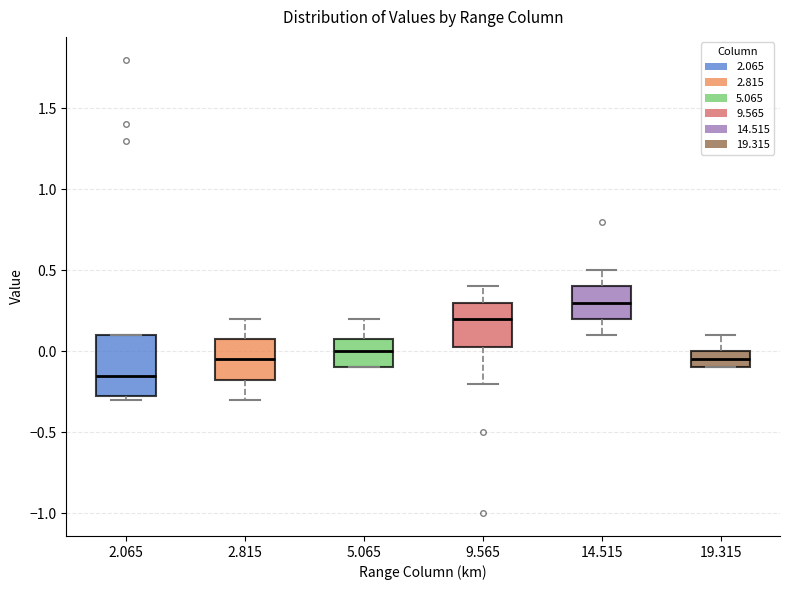

Reading left to right, read every box against the y-axis: the position of its median line, the range the box covers, and the ends of its whiskers. The values are not printed on the chart, so give them approximately, as read against the axis.

2.065: median -0.15, box -0.25 to 0.10, whiskers -0.30 to 0.10
2.815: median -0.05, box -0.15 to 0.10, whiskers -0.30 to 0.20
5.065: median 0.00, box -0.10 to 0.10, whiskers -0.10 to 0.20
9.565: median 0.20, box 0.05 to 0.30, whiskers -0.20 to 0.40
14.515: median 0.30, box 0.20 to 0.40, whiskers 0.10 to 0.50
19.315: median -0.05, box -0.10 to 0.00, whiskers -0.10 to 0.10